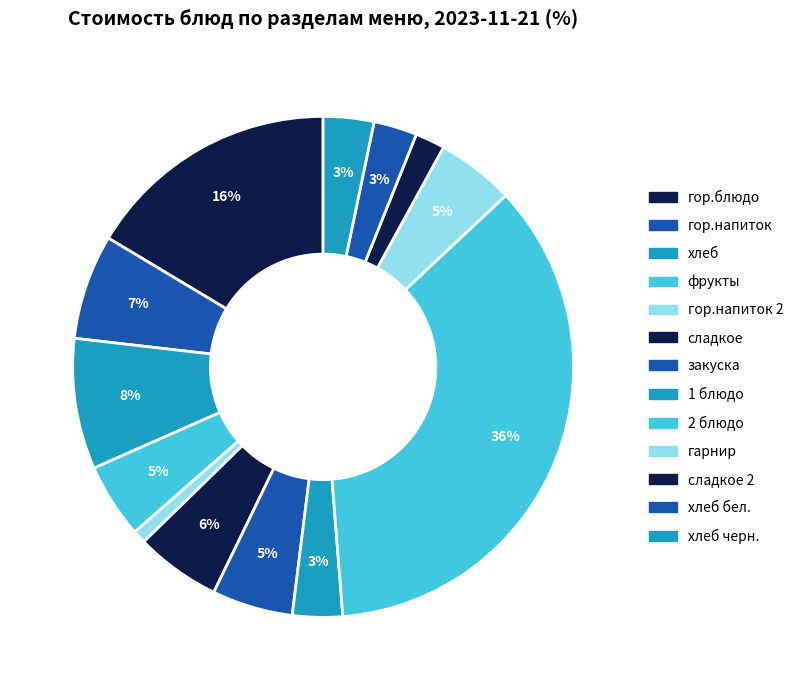

What is the largest slice in the pie chart?

2 блюдо